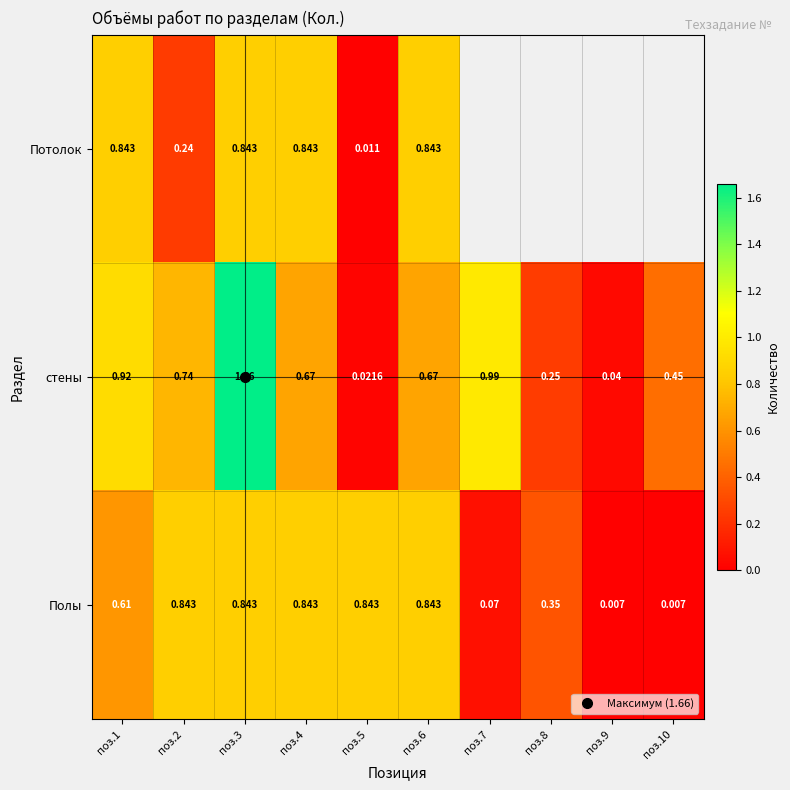

Which label corresponds to the smallest value in the chart?

поз.9